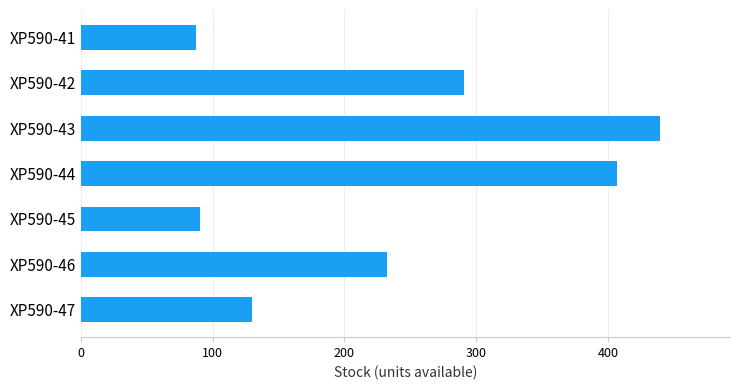

Which has a higher value, XP590-47 or XP590-44?

XP590-44